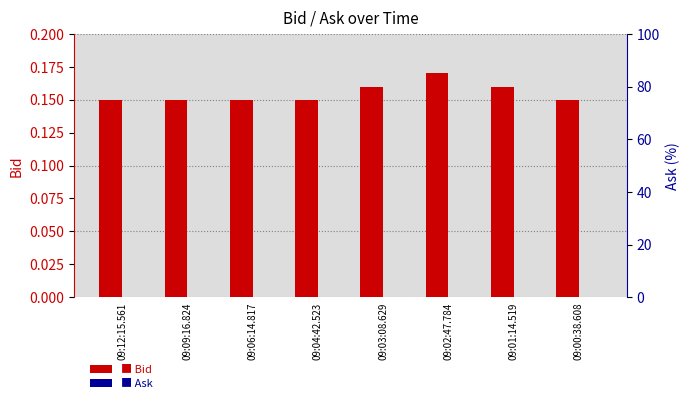

What is the sum of the Bid values at 09:02:47.784 and 09:03:08.629?

0.3